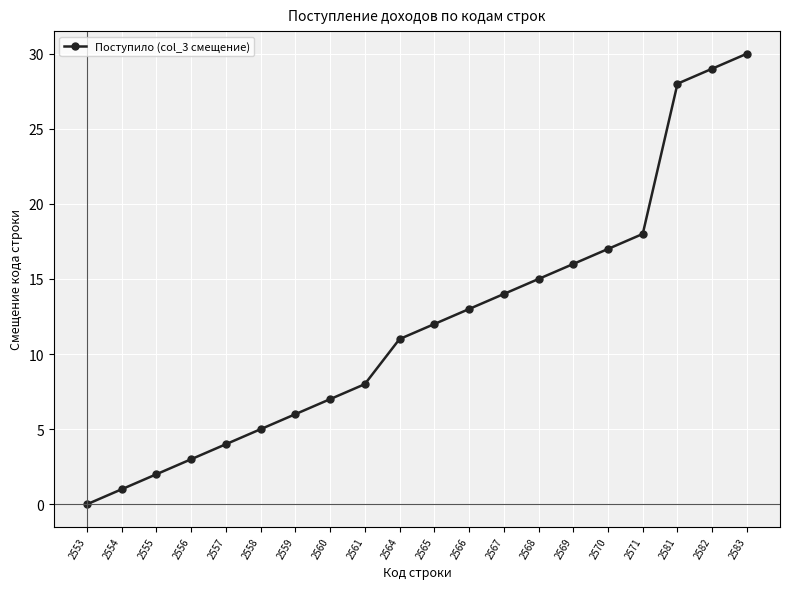

How many values are below 12?

10